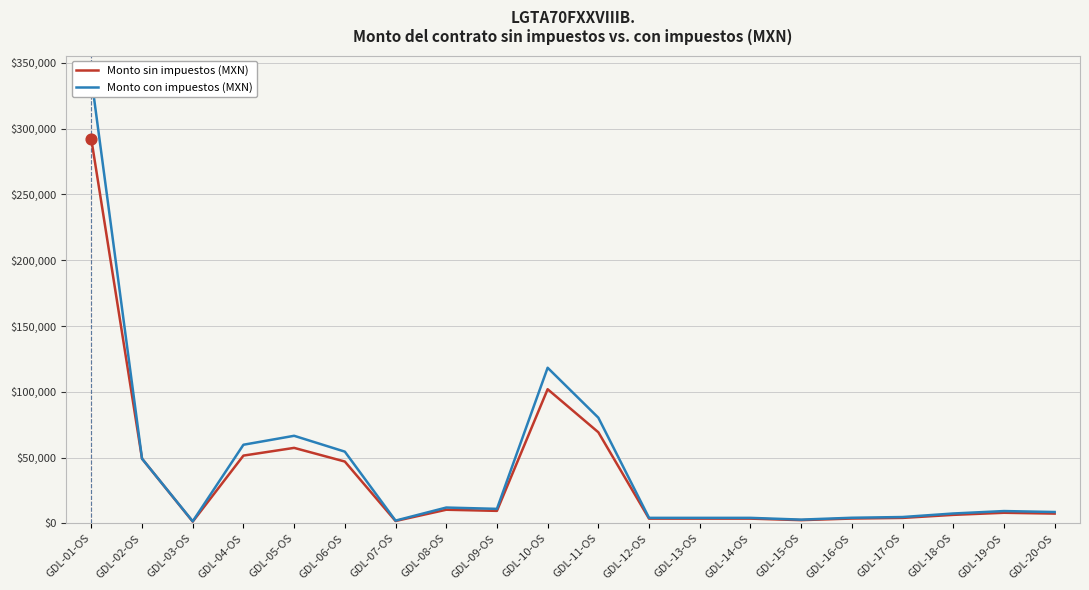

Which series contains the highest Y value?

Monto con impuestos (MXN)